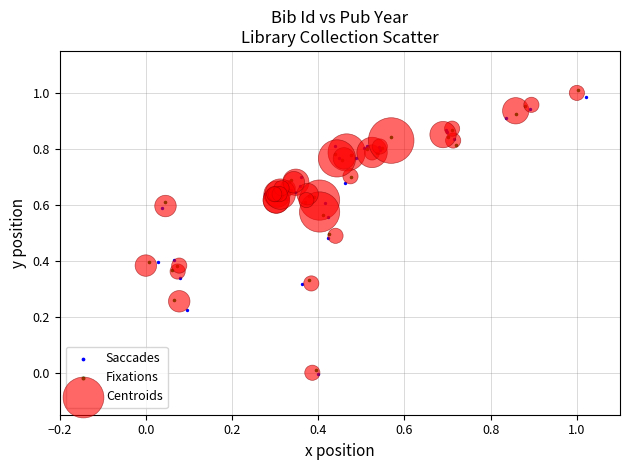

What are all the series names shown in the legend?

Saccades, Fixations, Centroids